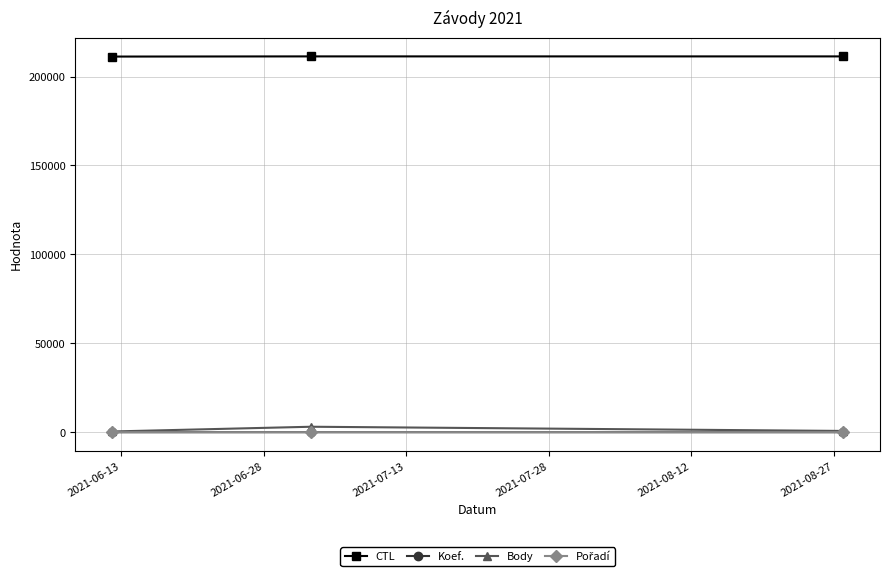

At how many categories does at least one series exceed 204158?

3